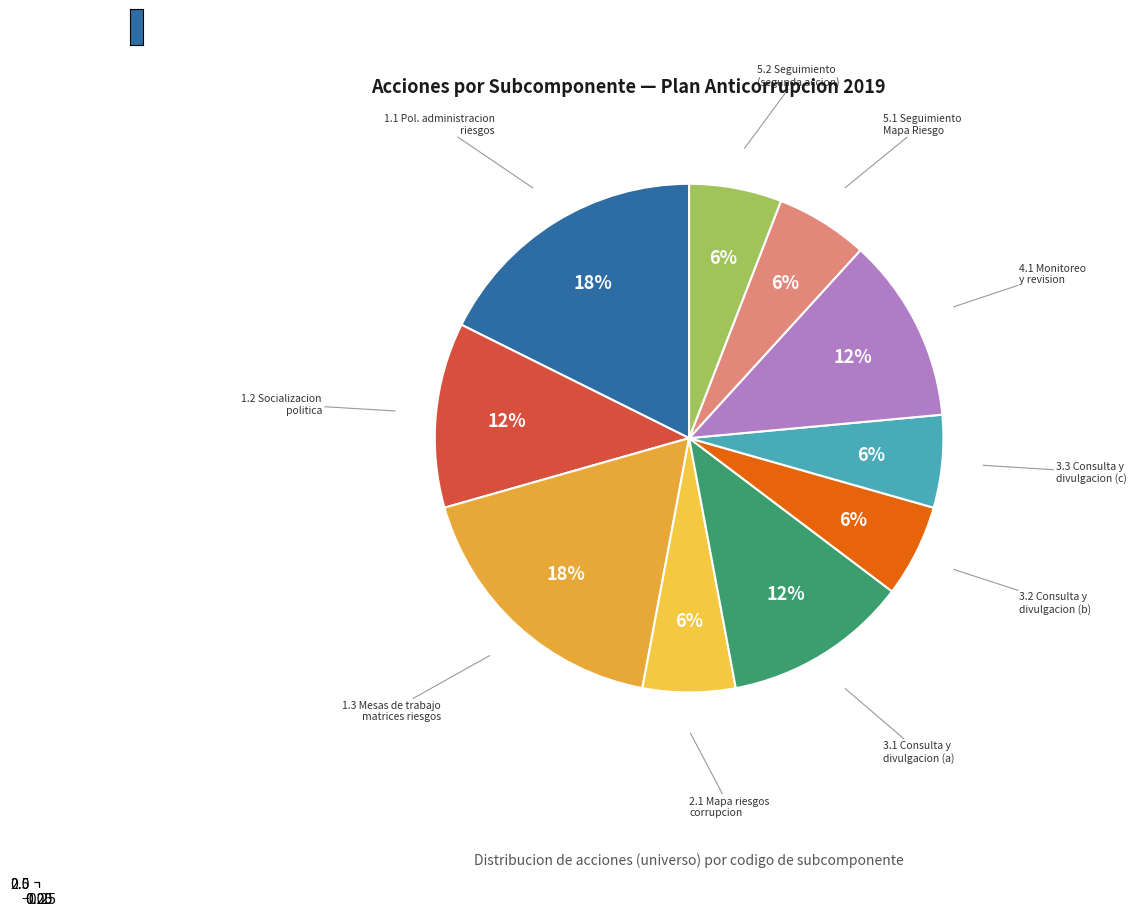

True or false: 5.1 accounts for 1% of the total.

False